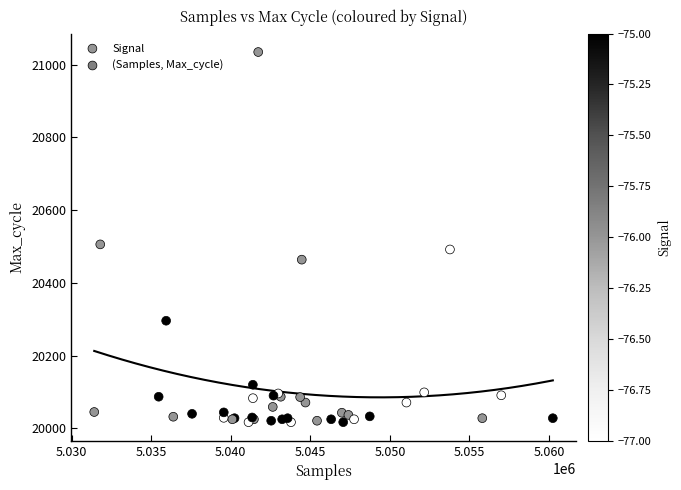

What Y value in the scatter plot is closest to 20526?

20506